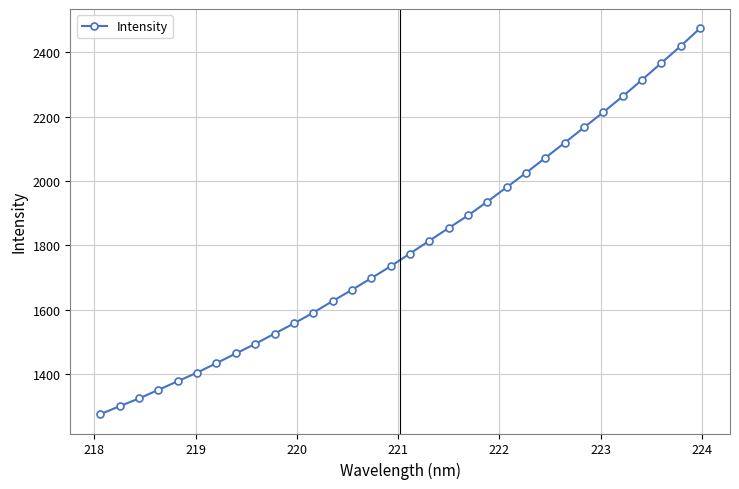

True or false: the data has more than 1 interior local peaks.

False